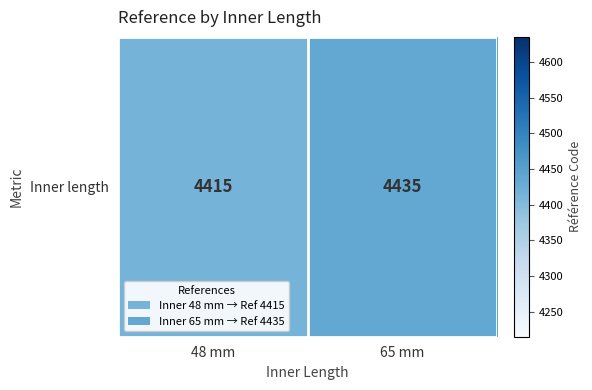

Rank the categories by value from lowest to highest.

48 mm, 65 mm